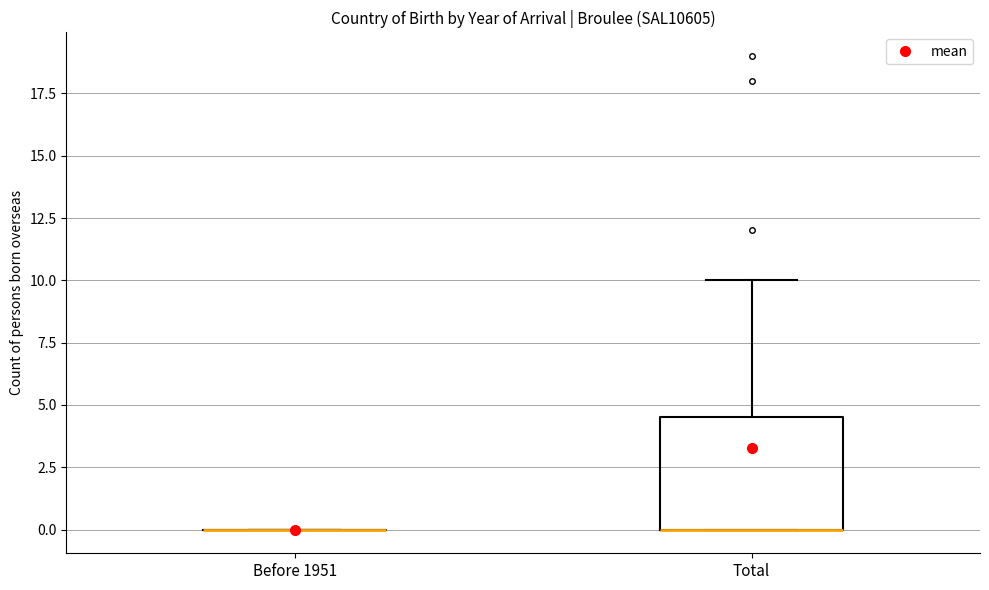

Where is the upper edge of the box for Total on the y-axis? The values are not printed on the chart, so give them approximately, as read against the axis.

4.5